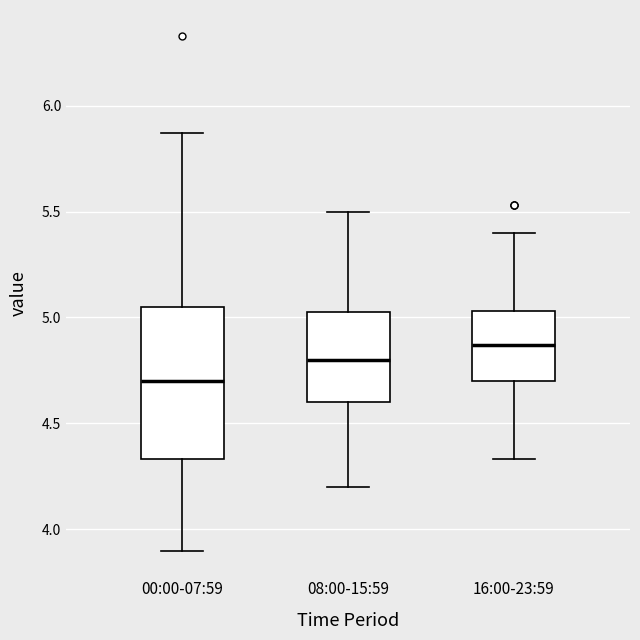

Where does the lower whisker of the box for 08:00-15:59 end on the y-axis? The values are not printed on the chart, so give them approximately, as read against the axis.

4.20